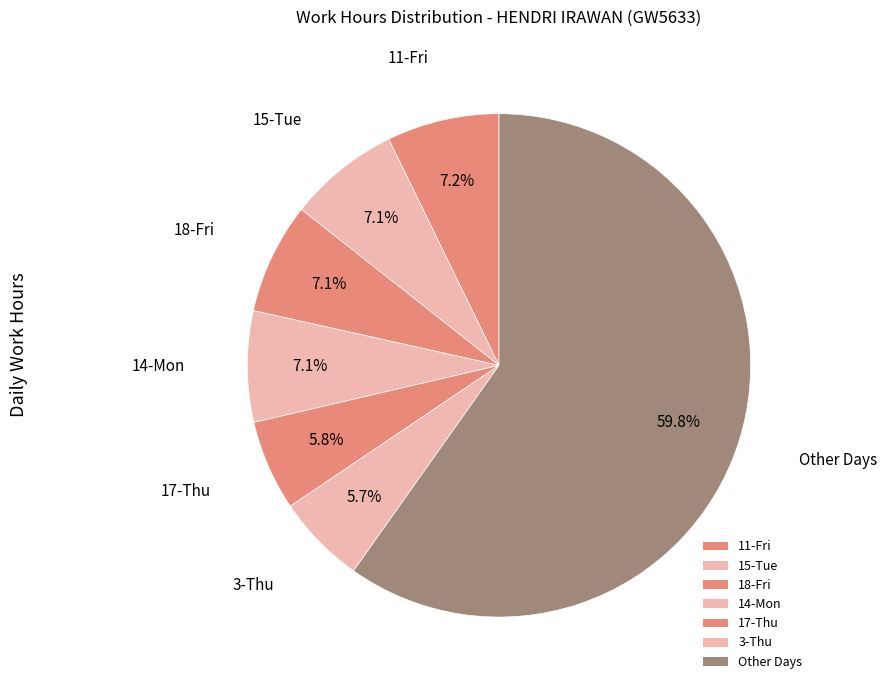

How many slices are in this pie chart?

7